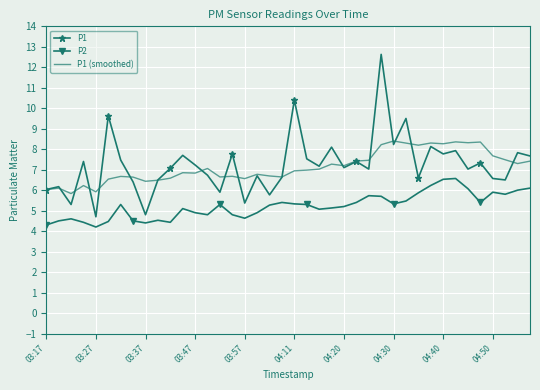

True or false: P1 and P2 intersect in this chart.

False